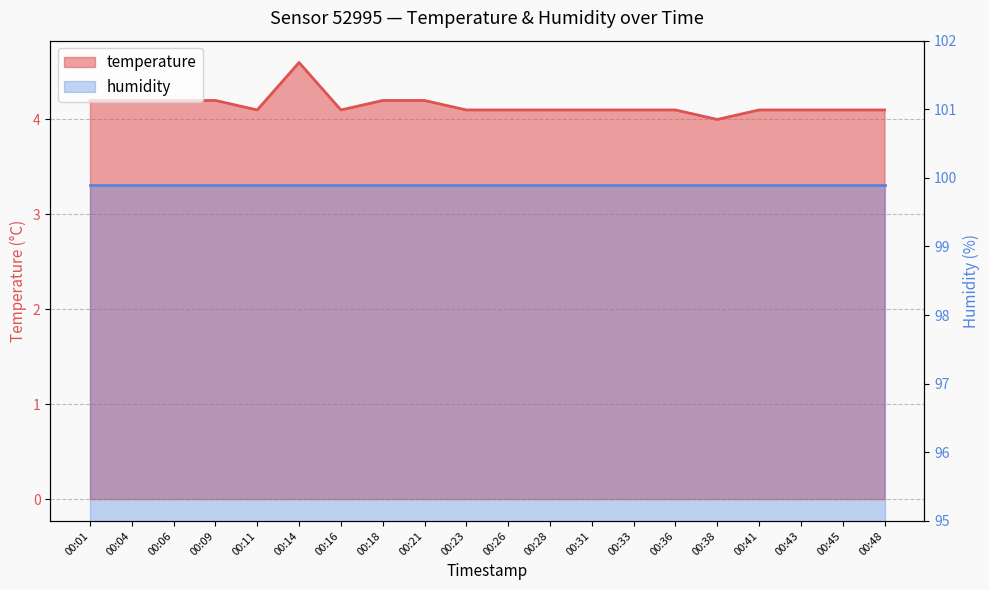

Between 00:04 and 00:33, which is larger?

00:04